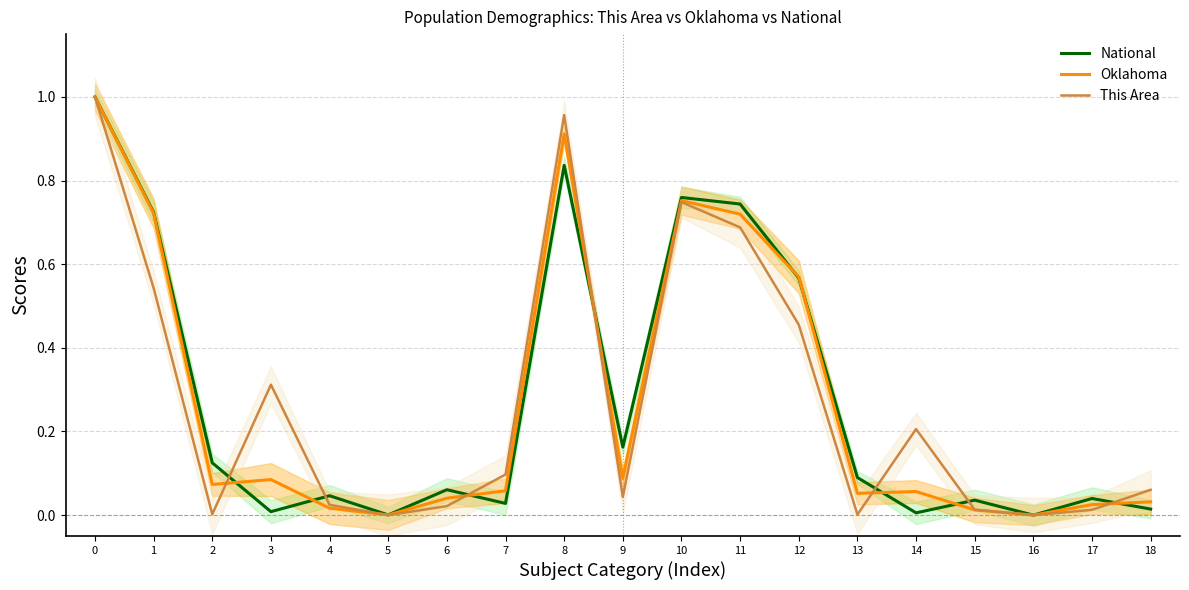

Where is National nearest to the value 0?

16